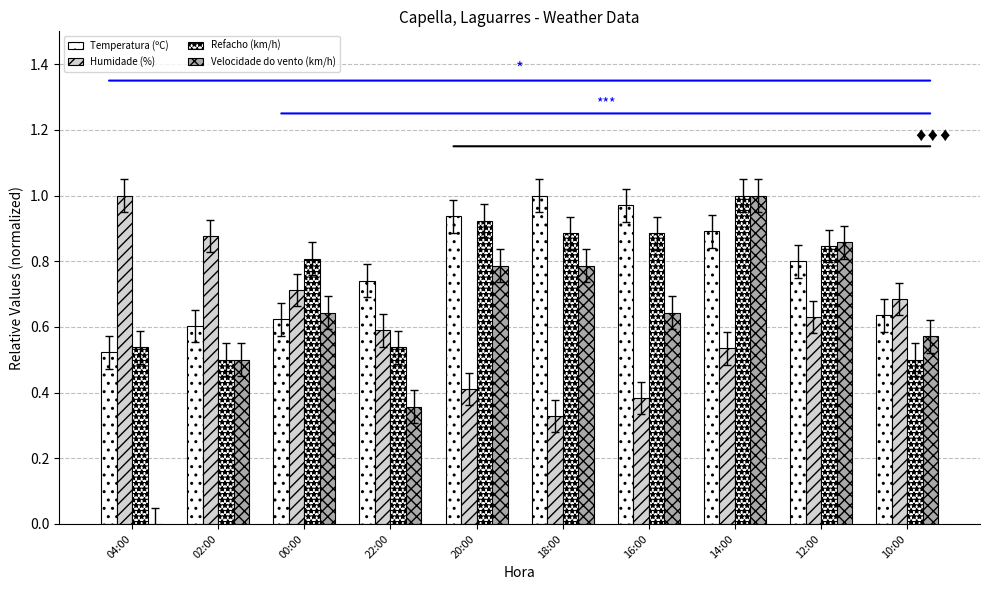

How many data points in Velocidade do vento (km/h) are above 0?

9